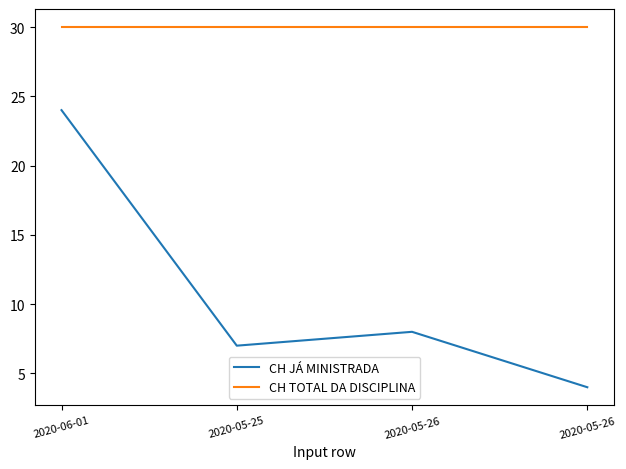

True or false: CH JÁ MINISTRADA and CH TOTAL DA DISCIPLINA intersect in this chart.

False